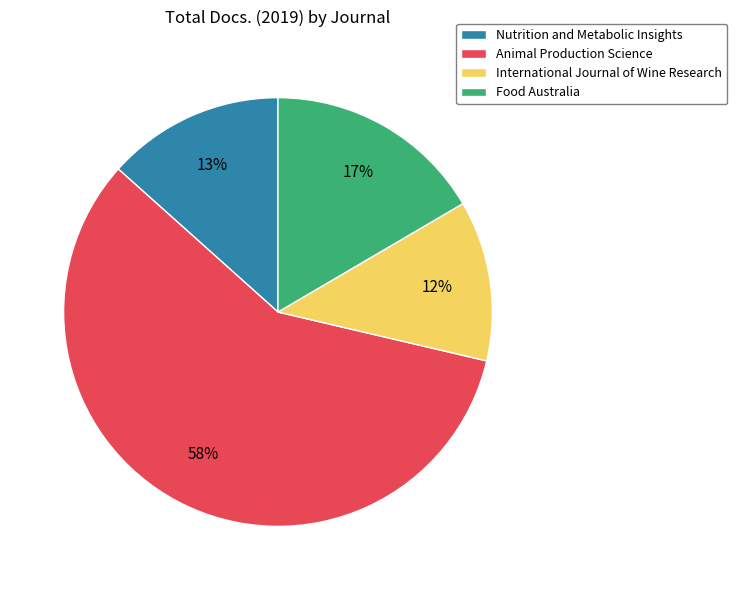

Which category has the smallest portion of the pie?

International Journal of Wine Research